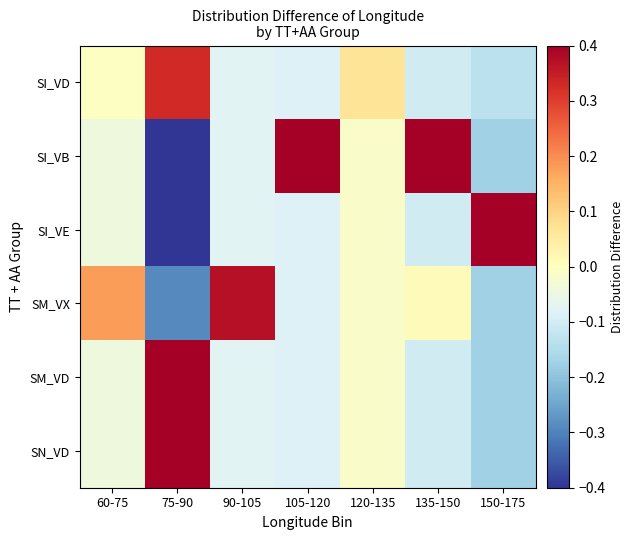

Rank the series by their maximum value, from highest to lowest.

SI_VE, SM_VD, SN_VD, SI_VB, SM_VX, SI_VD